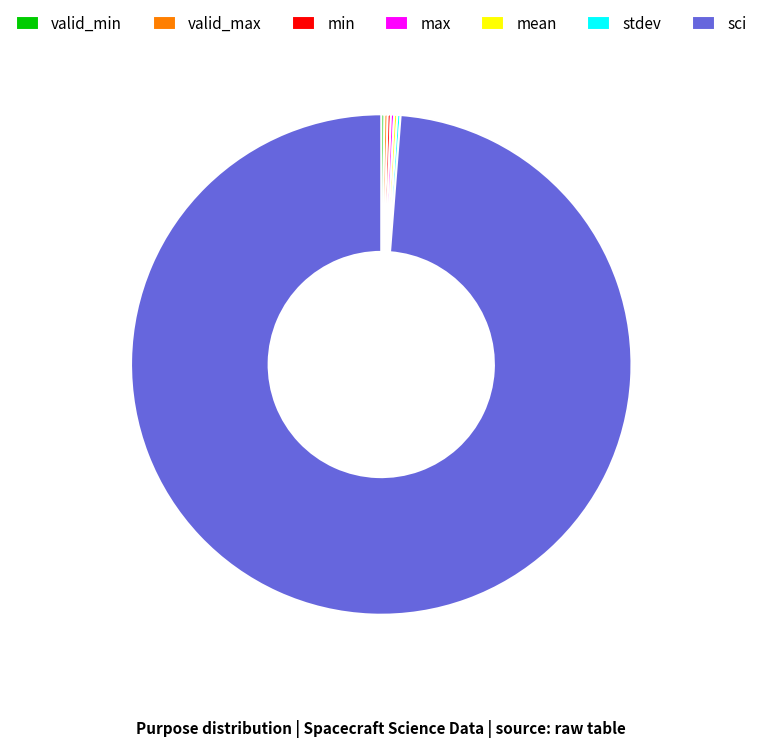

Does any single category account for the majority?

Yes